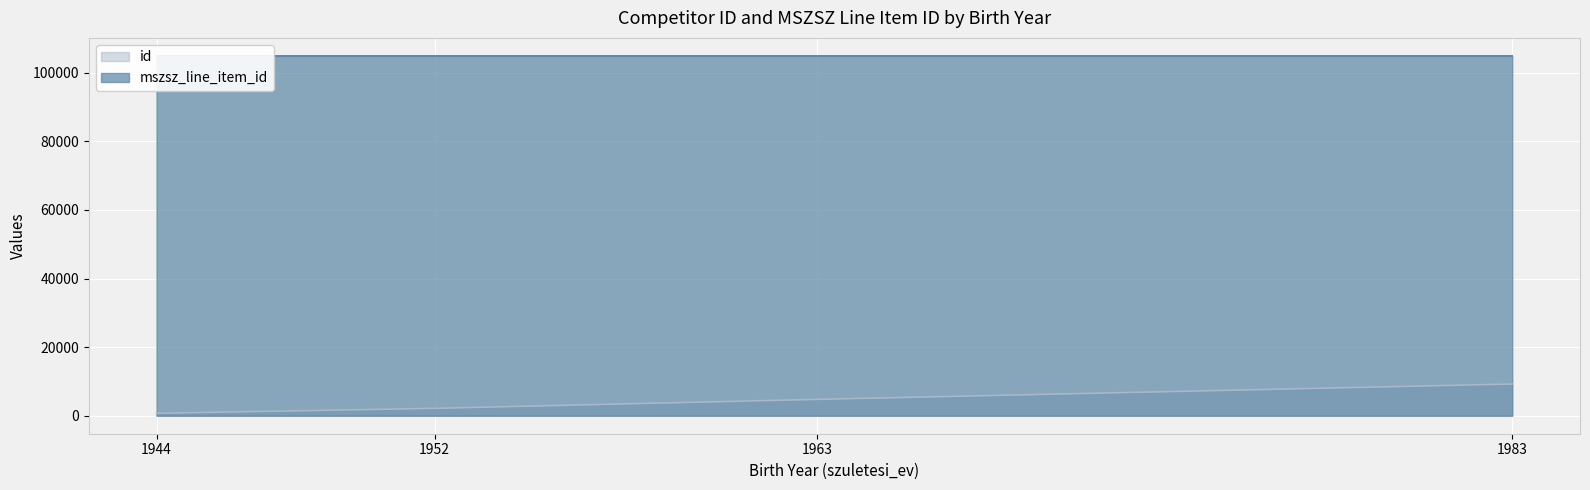

Is it true that id equals 715 at 1944?

True